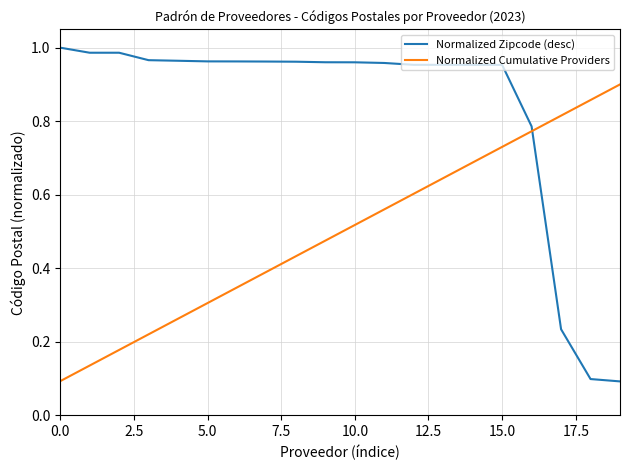

True or false: Normalized Zipcode (desc) and Normalized Cumulative Providers intersect in this chart.

True